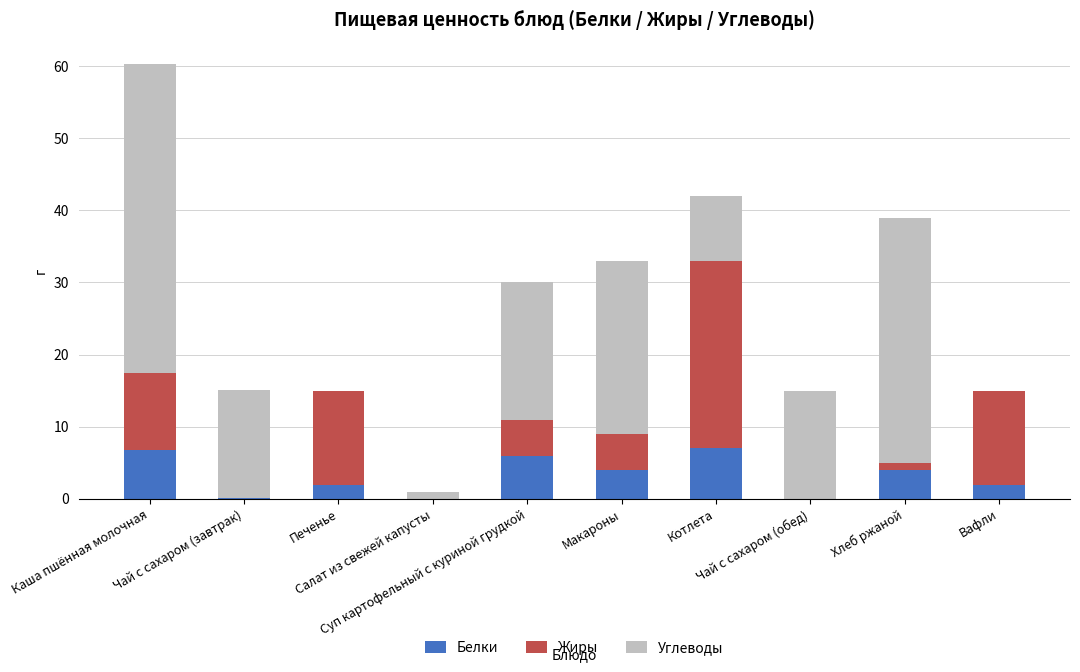

What is the maximum value for Белки?

7.0